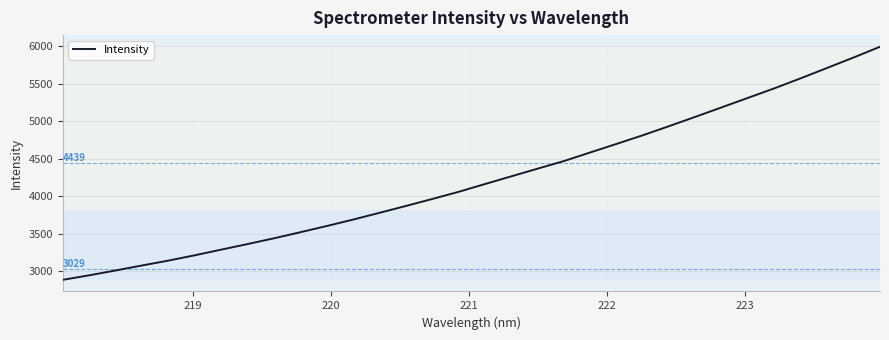

What is the difference between the maximum and minimum values?

3108.2